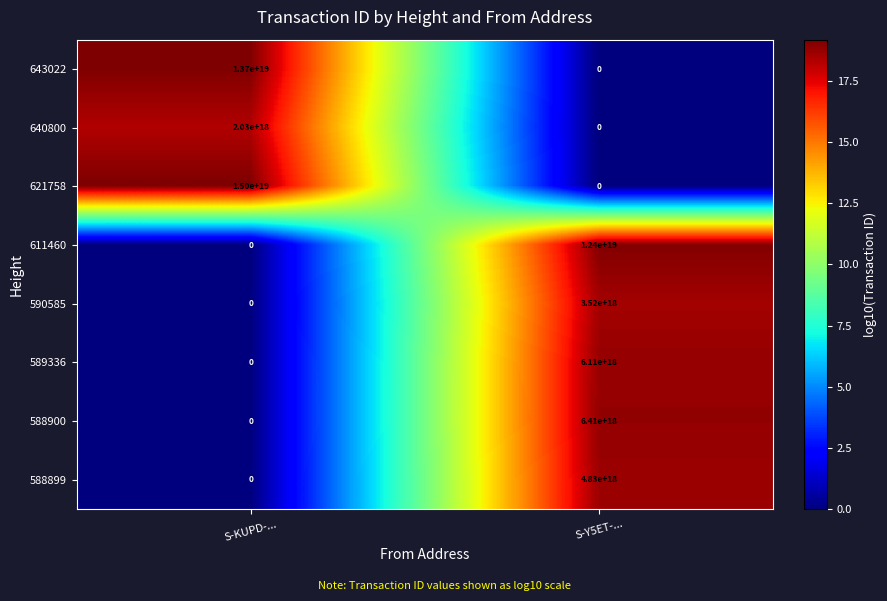

Rank the series by their maximum value, from highest to lowest.

621758, 643022, 611460, 588900, 589336, 588899, 590585, 640800